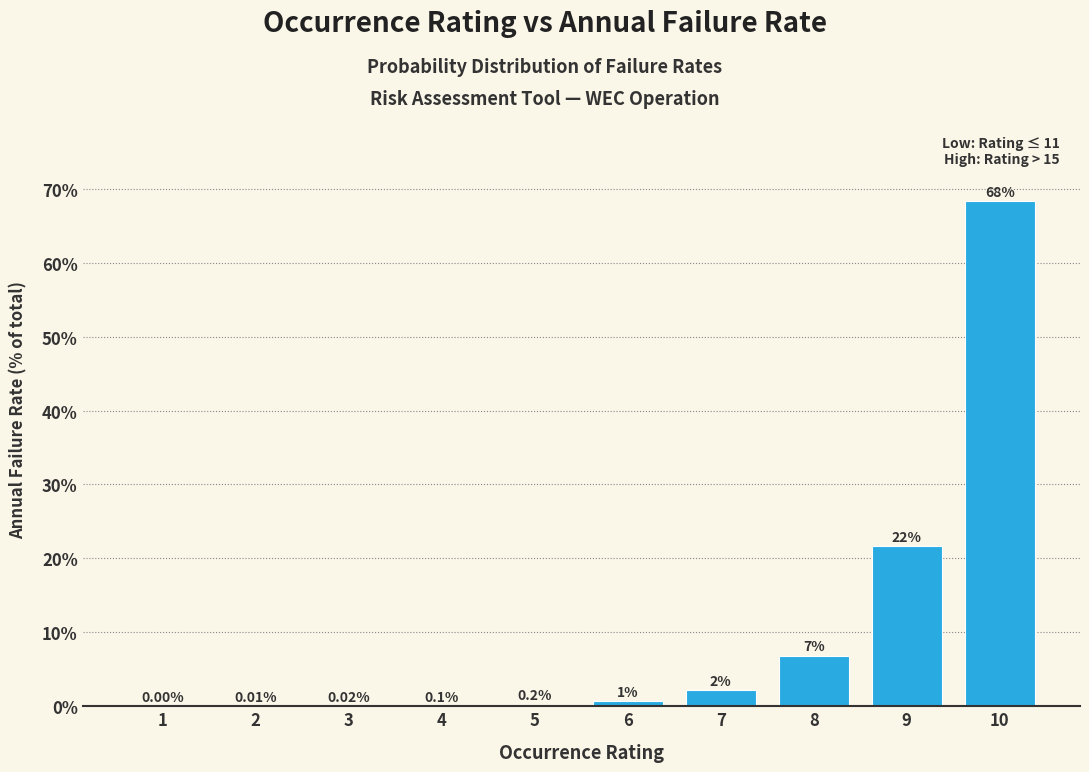

Which has a higher value, 8 or 2?

8